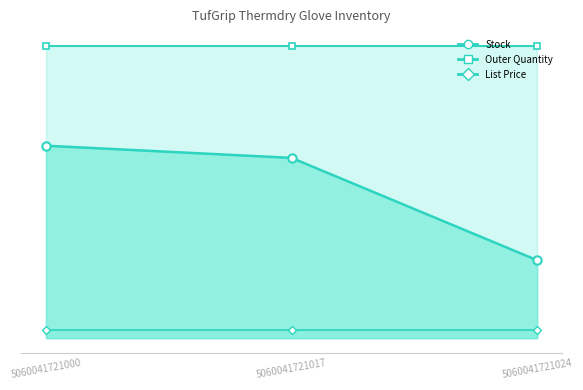

Which series has the widest spread of values?

Stock